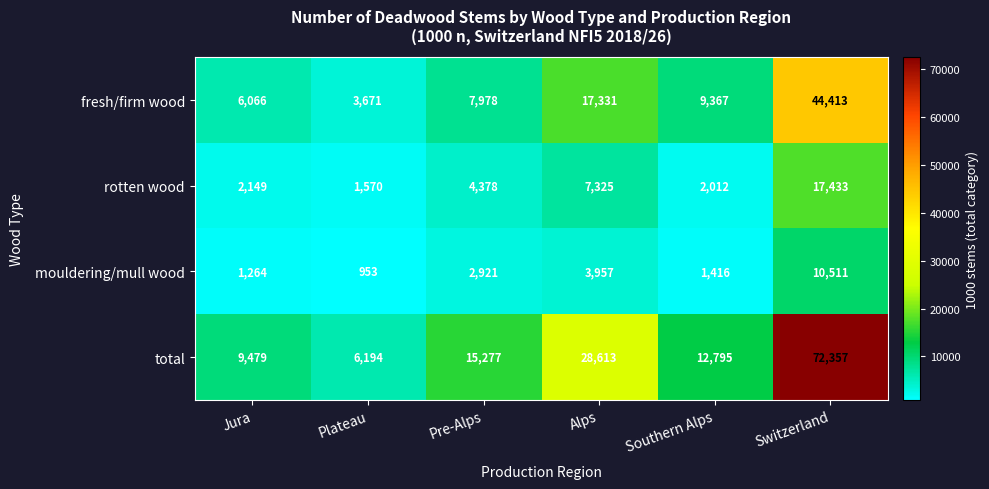

Reading left to right, transcribe all the data shown in this chart.

fresh/firm wood: 6066	3671	7978	17331	9367	44413
rotten wood: 2149	1570	4378	7325	2012	17433
mouldering/mull wood: 1264	953	2921	3957	1416	10511
total: 9479	6194	15277	28613	12795	72357